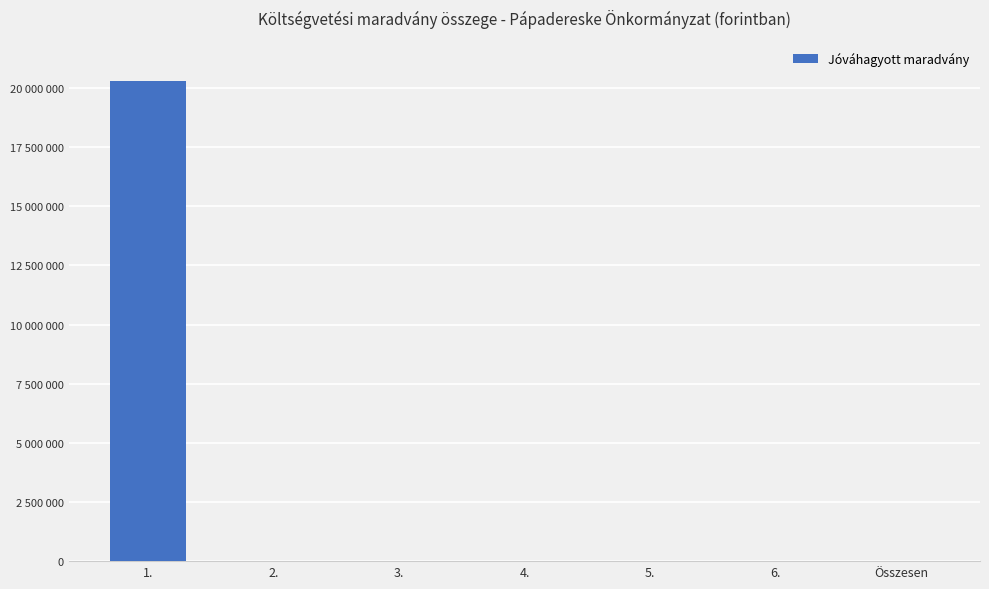

Which label corresponds to the largest value in the chart?

1.